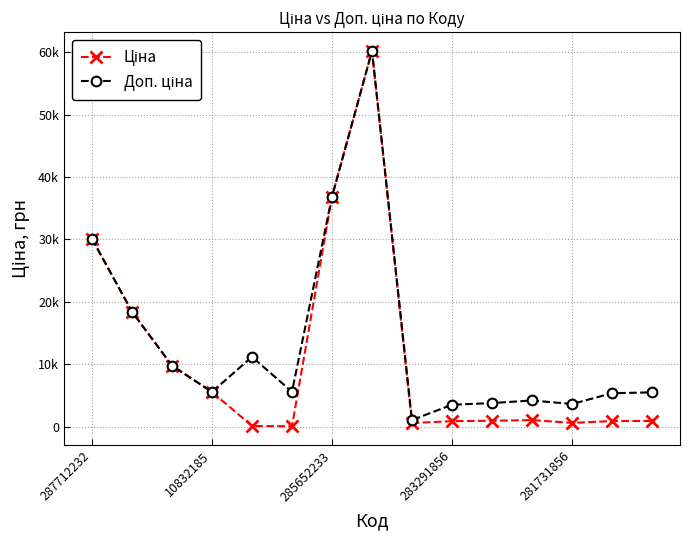

Does the chart have visible grid lines?

Yes